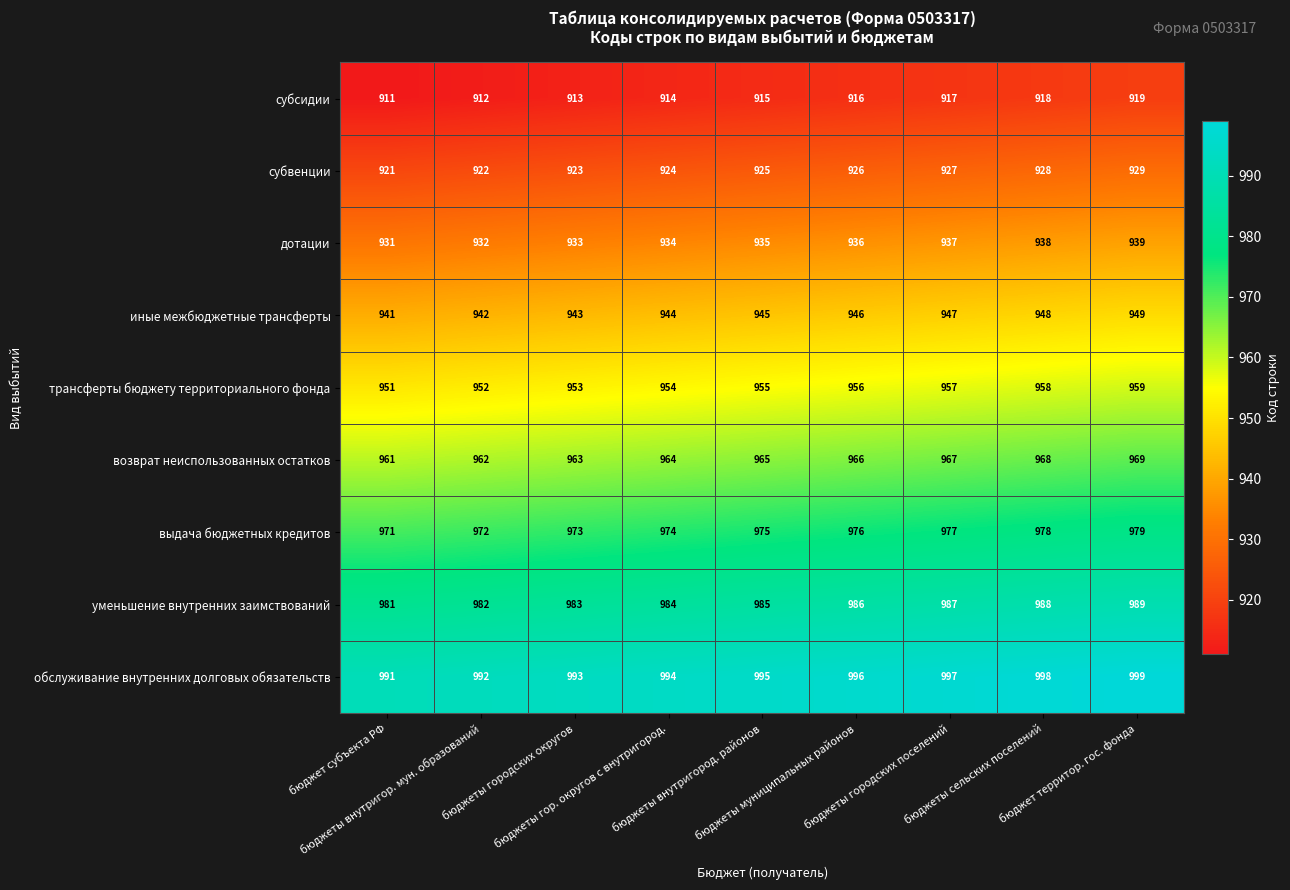

Which series has the largest total across all categories?

обслуживание внутренних долговых обязательств